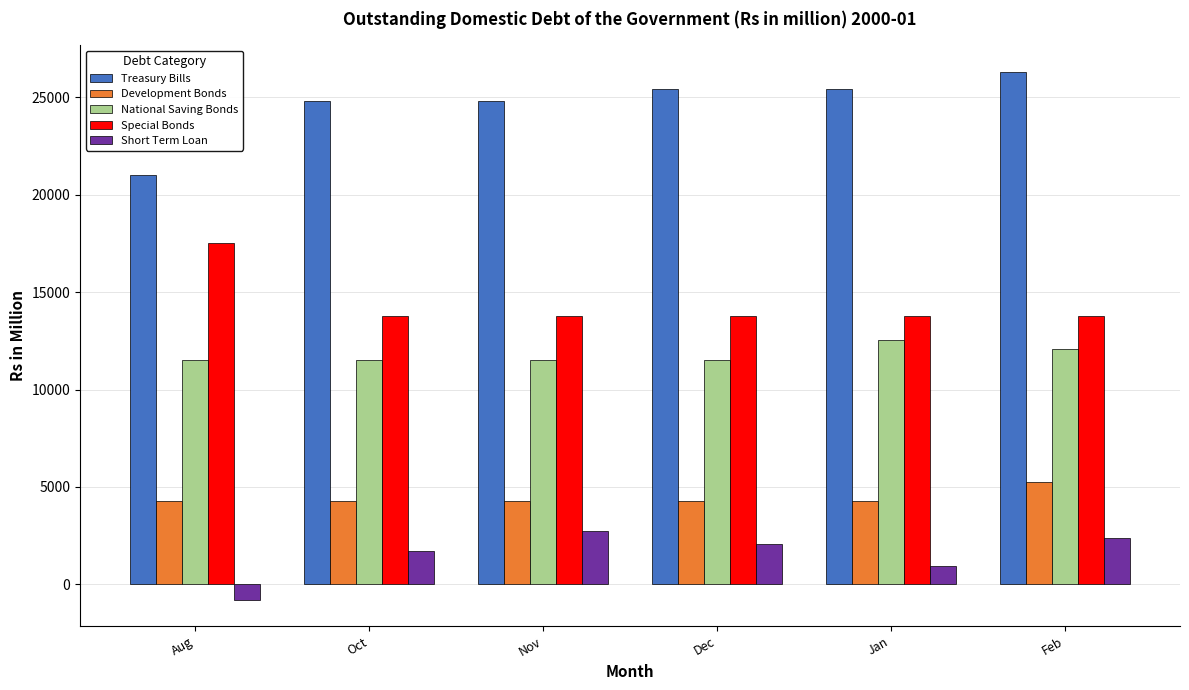

At how many categories does at least one series exceed 773?

6